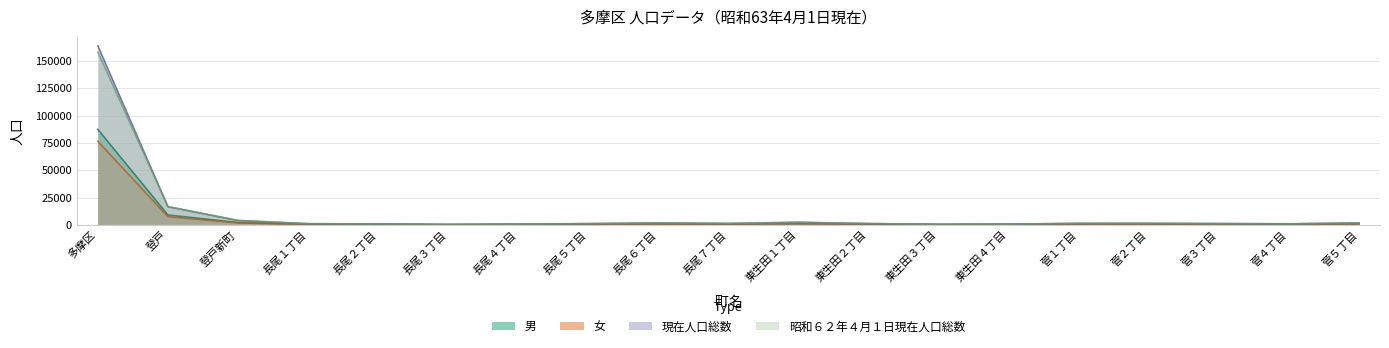

True or false: 昭和６２年４月１日現在人口総数 has more than 0 points higher than both neighbors.

True